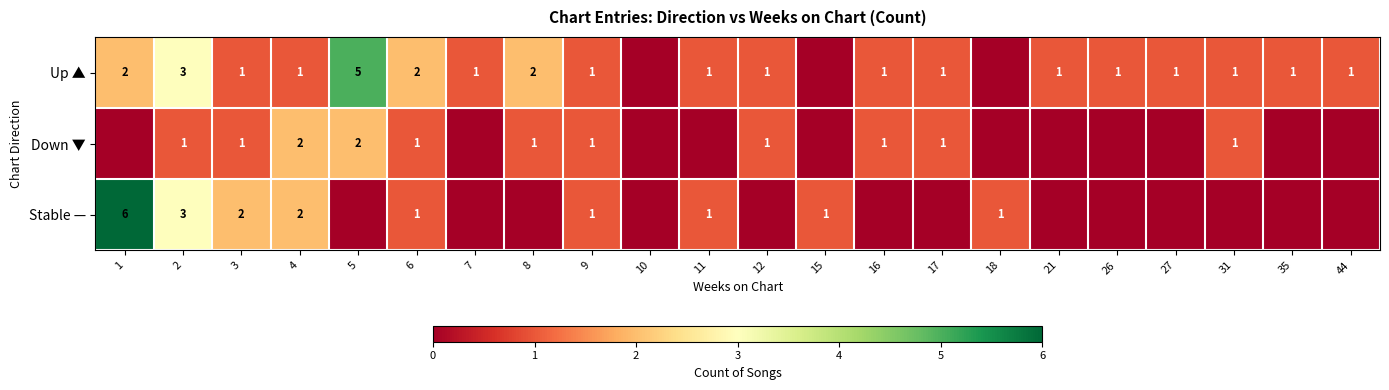

At which category is the sum across all series the highest?

1